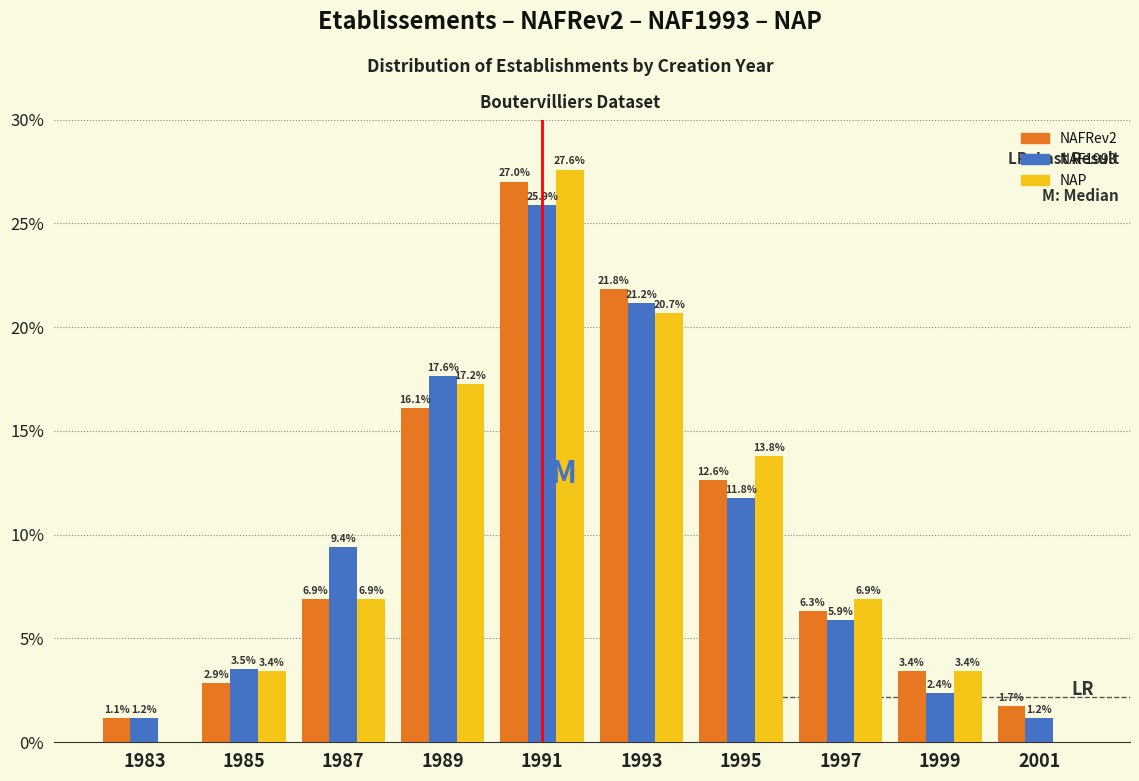

Reading right to left, what are all the values shown in this chart?

NAFRev2: 2001=1.7	1999=3.4	1997=6.3	1995=12.6	1993=21.8	1991=27.0	1989=16.1	1987=6.9	1985=2.9	1983=1.1
NAF1993: 2001=1.2	1999=2.4	1997=5.9	1995=11.8	1993=21.2	1991=25.9	1989=17.6	1987=9.4	1985=3.5	1983=1.2
NAP: 2001=0.0	1999=3.4	1997=6.9	1995=13.8	1993=20.7	1991=27.6	1989=17.2	1987=6.9	1985=3.4	1983=0.0